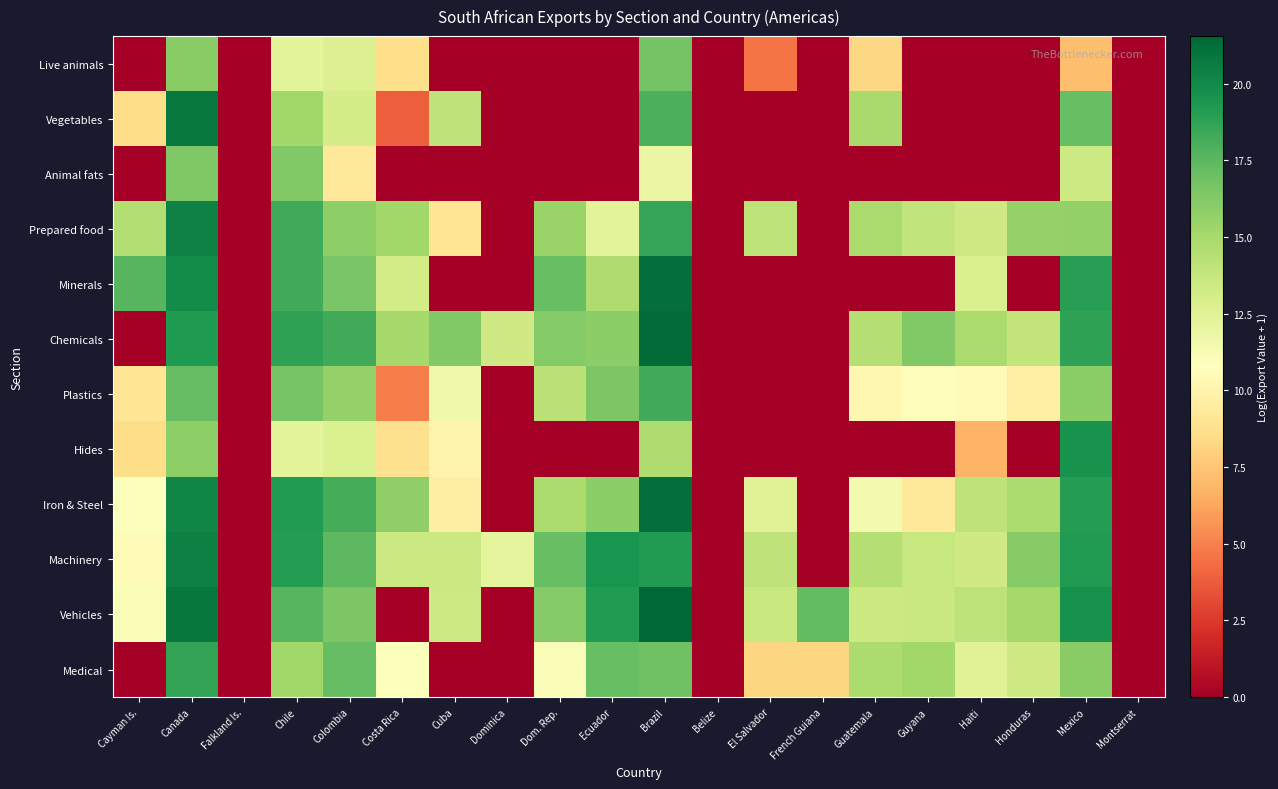

Which series has the largest total across all categories?

Machinery